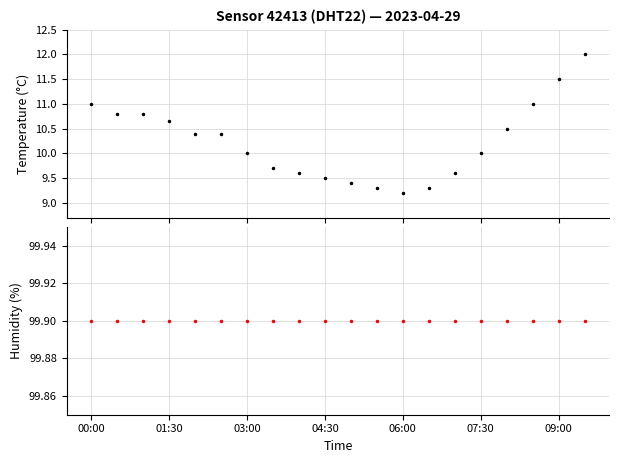

What is the sum of the temperature values at 07:30 and 13?

19.7